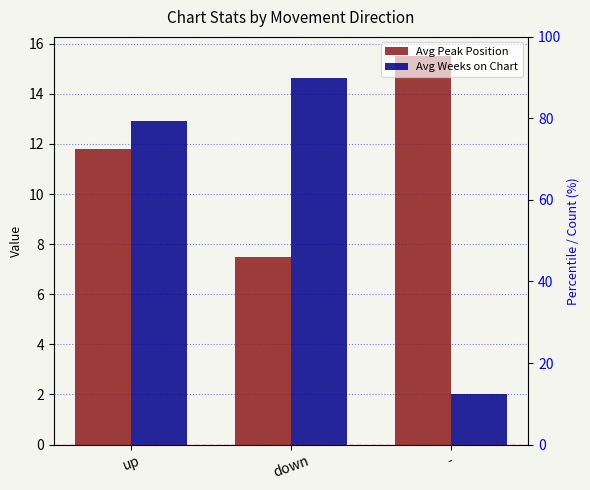

What is the label of the 1st bar from the left?

up